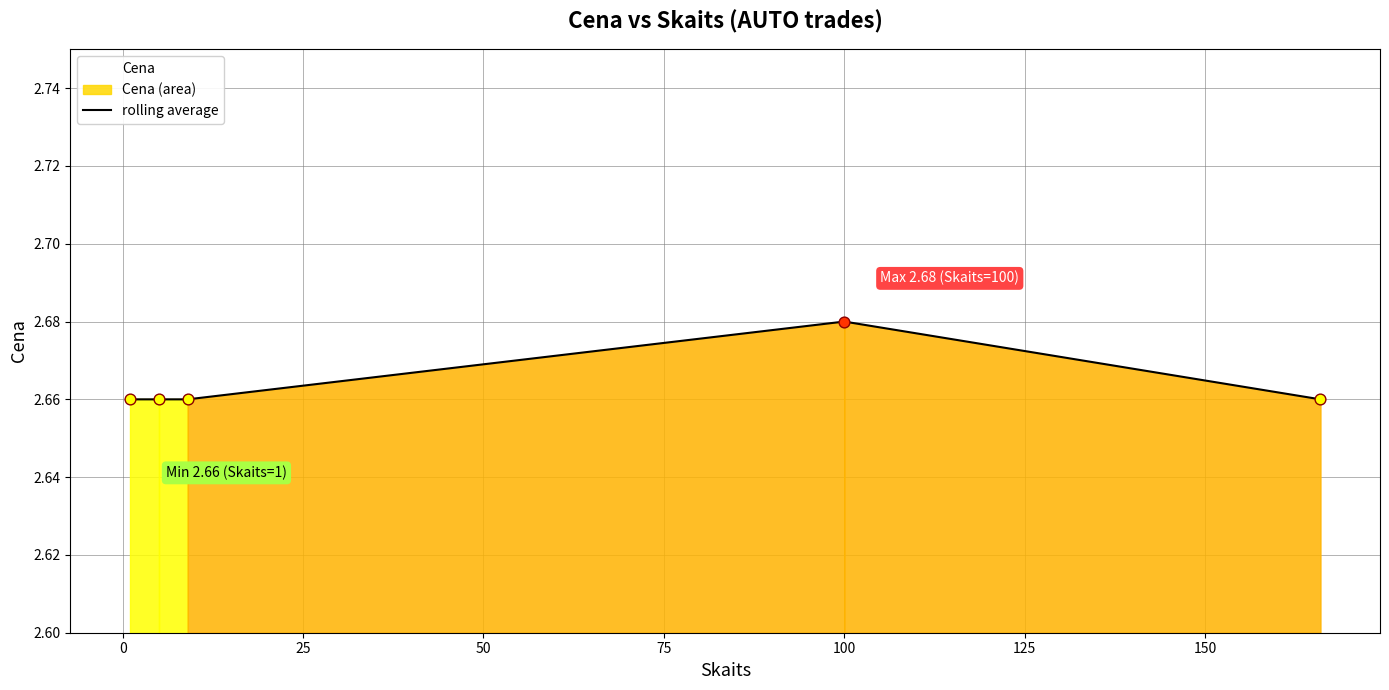

What is the ratio of the value at 100.0 to the value at 166.0?

1.0